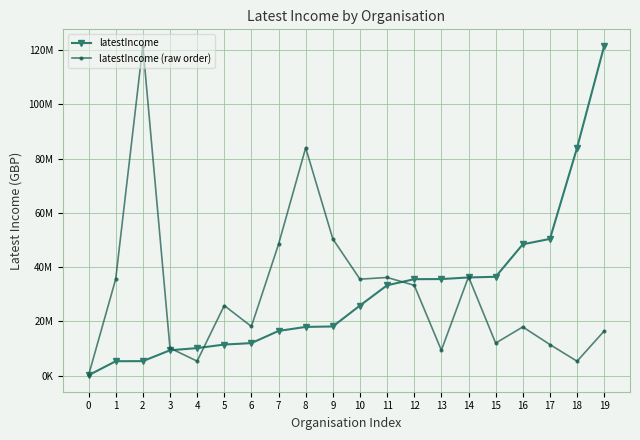

How many times do latestIncome (raw order) and latestIncome cross each other?

5